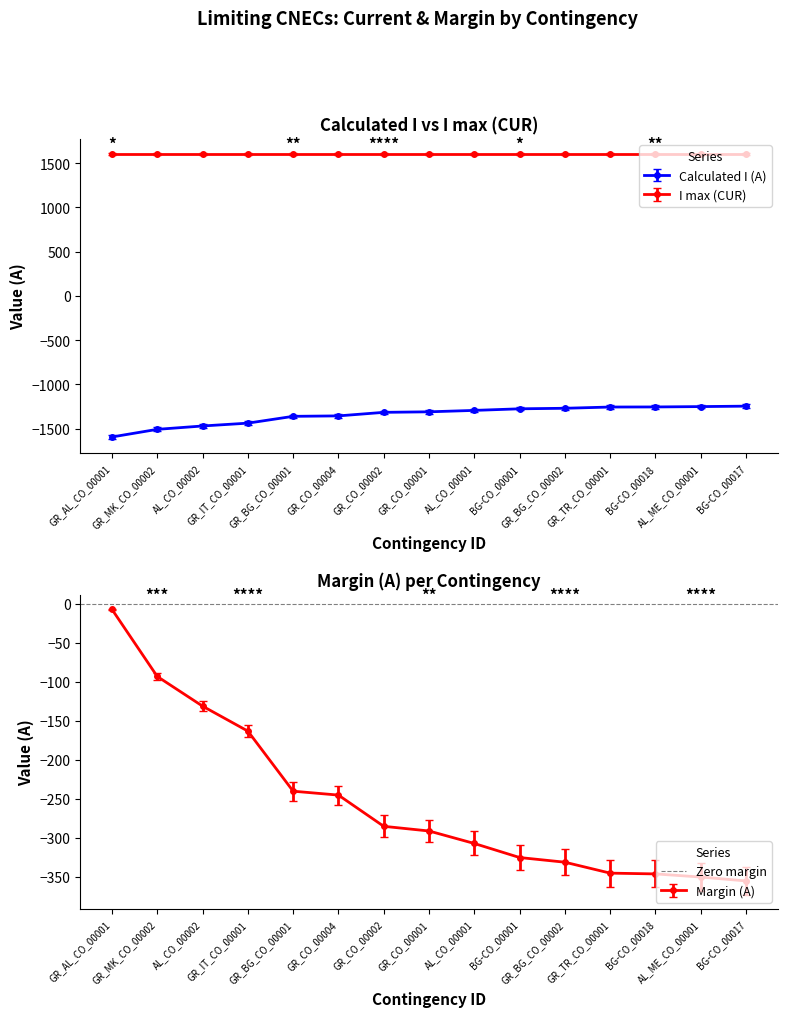

What is the label of the 9th point from the right?

GR_CO_00002